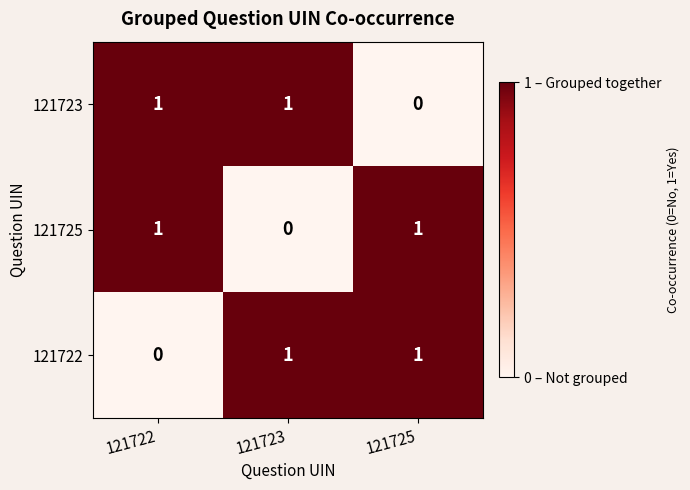

Is it true that 121722 equals 0 at 121722?

True